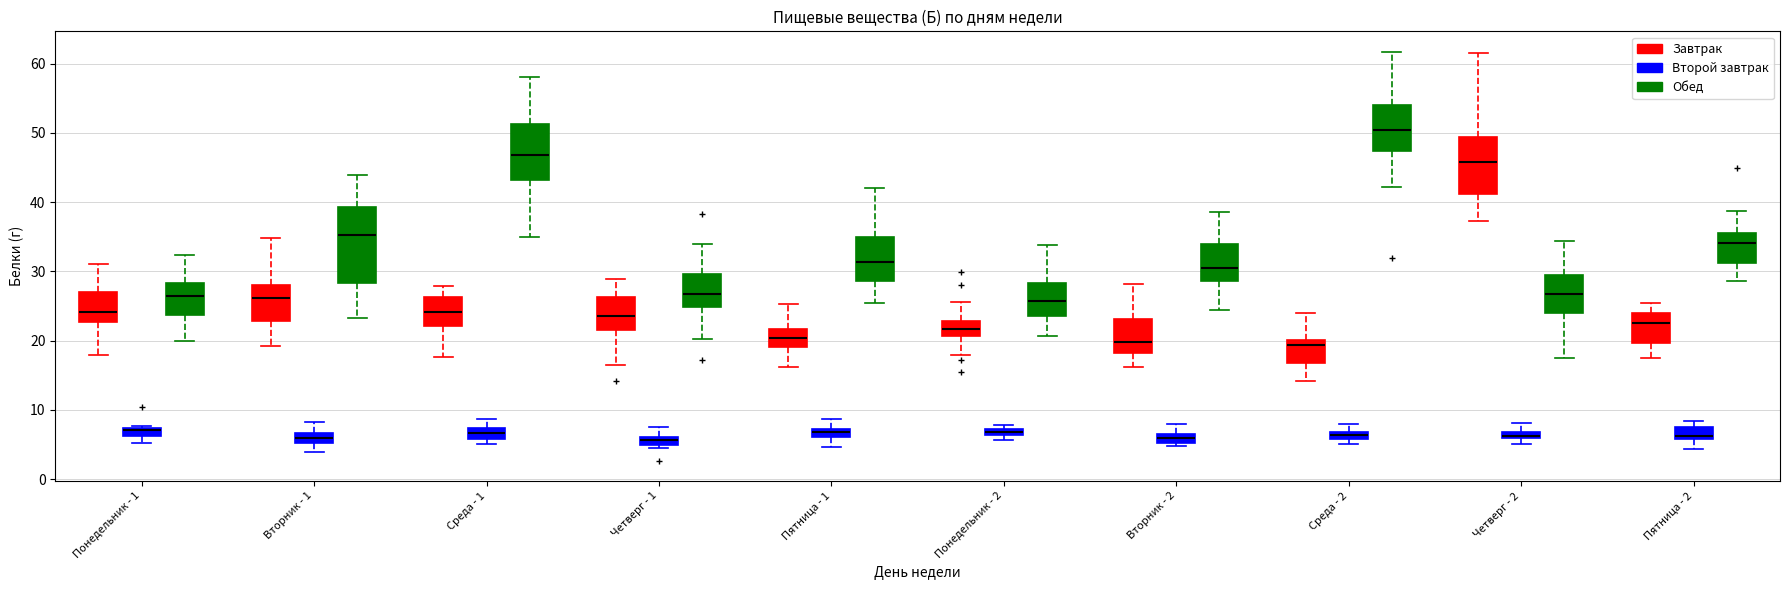

Which box has the highest median line?

Среда - 2 (Обед)